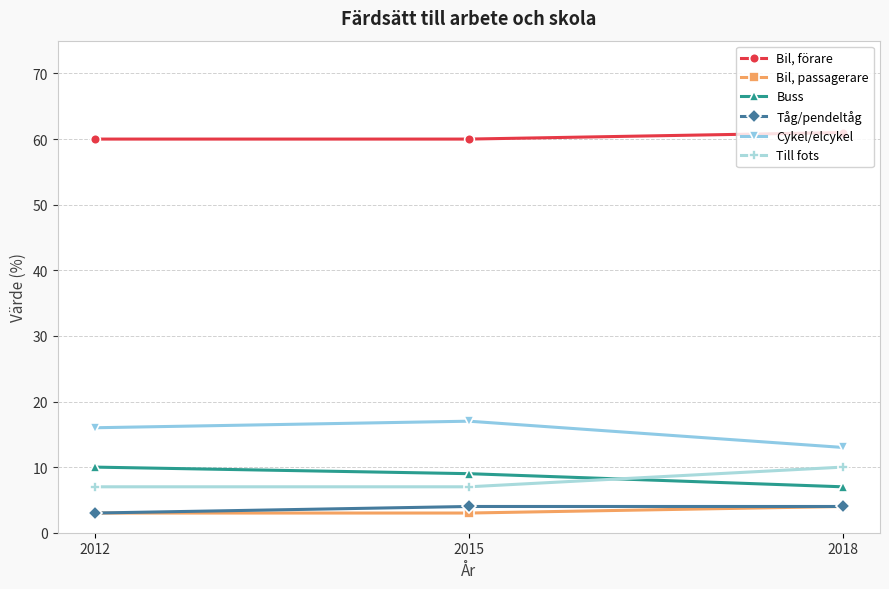

What is the difference between the highest and lowest values at 2018?

57